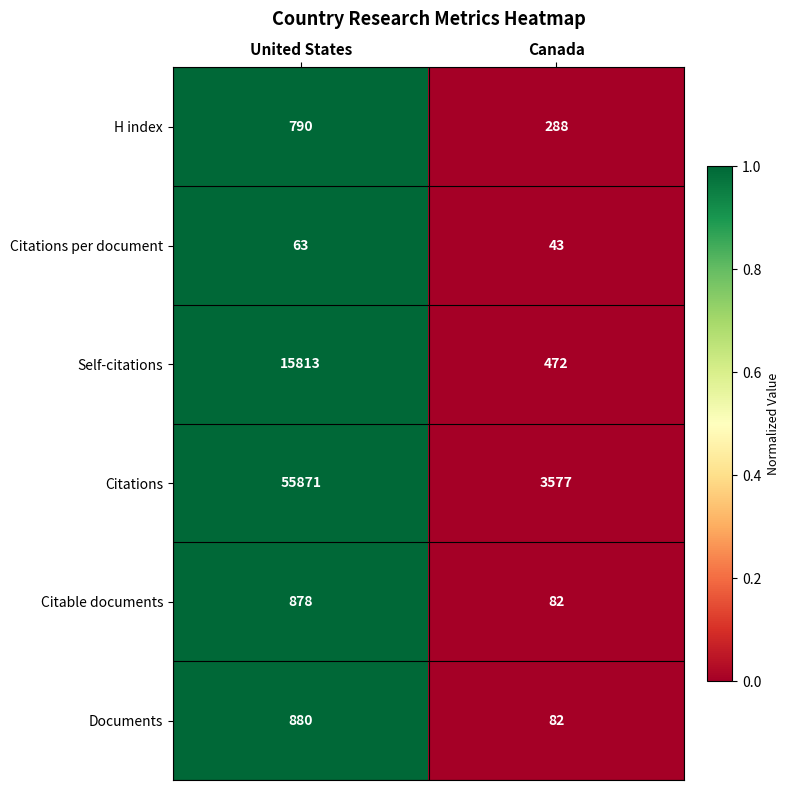

The value of Citable documents at Canada is 108. True or false?

False